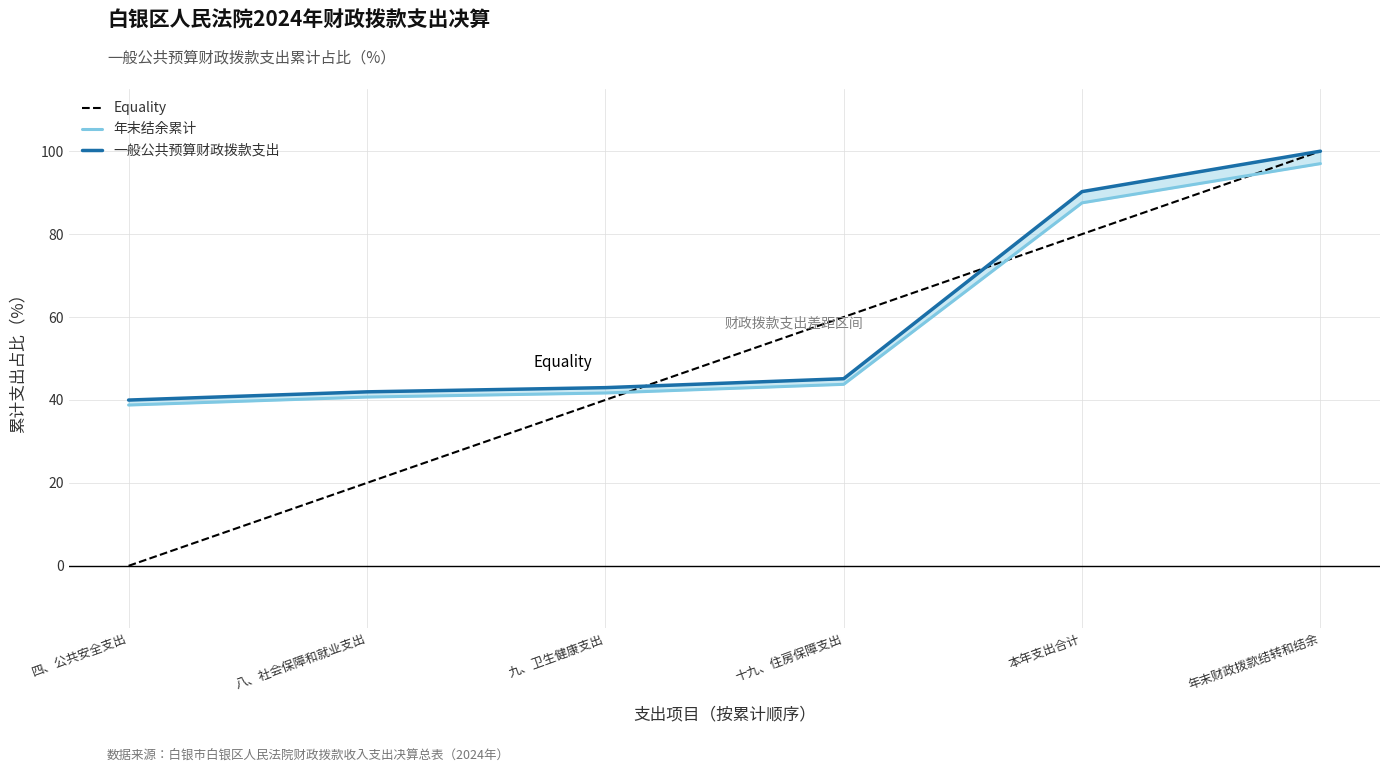

True or false: 一般公共预算财政拨款支出 has a value of 42.0 at 八、社会保障和就业支出.

True